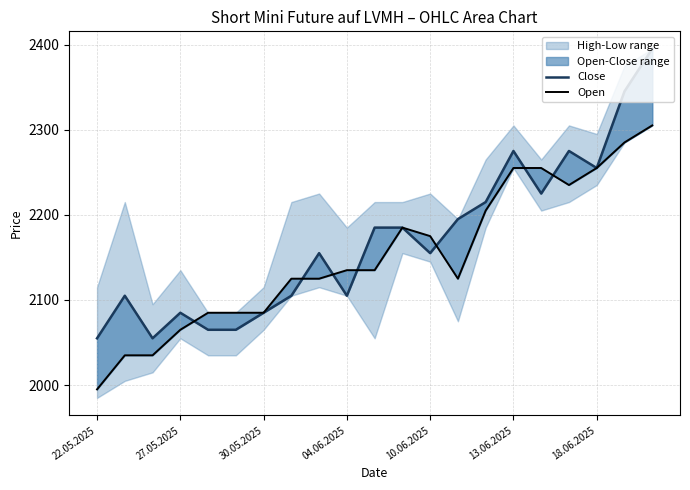

How many interior local peaks does the Open series have?

1